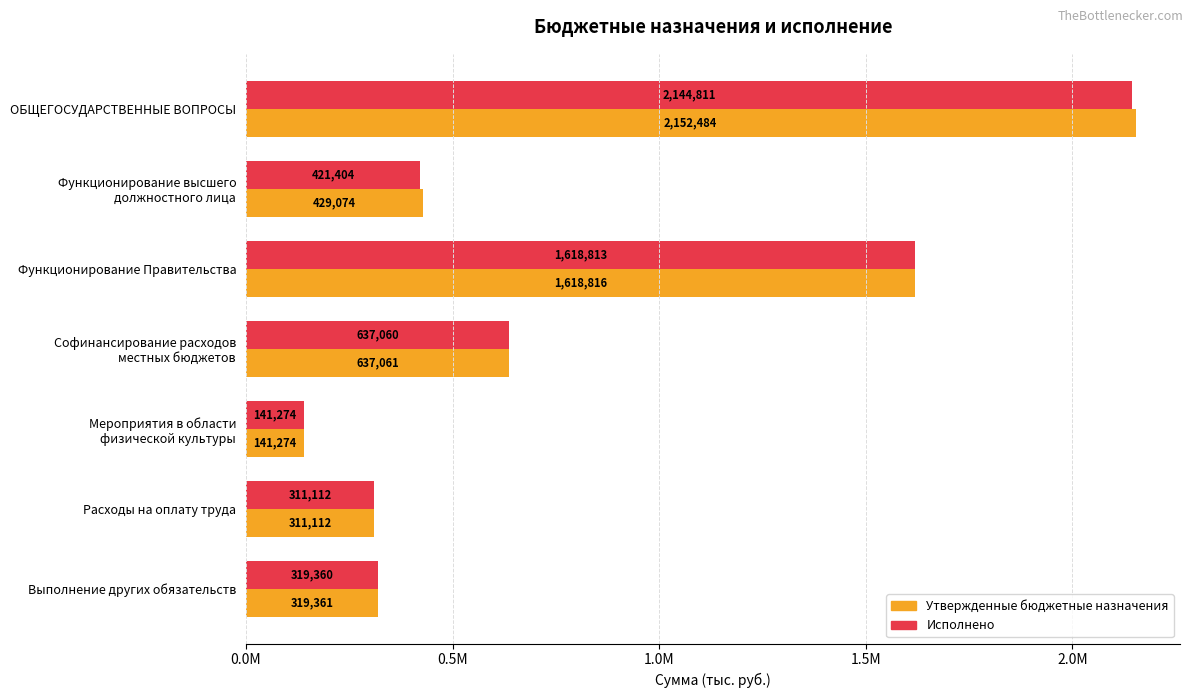

Which series has the largest total across all categories?

Утвержденные бюджетные назначения